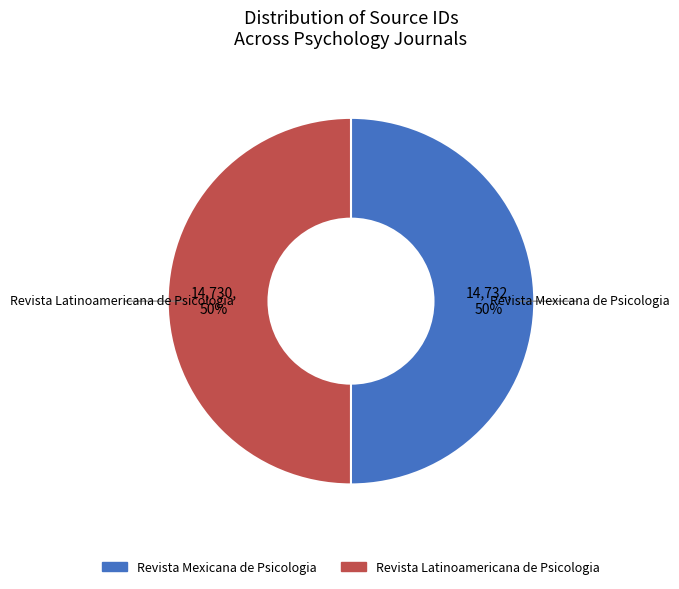

True or false: Revista Latinoamericana de Psicologia accounts for 41% of the total.

False